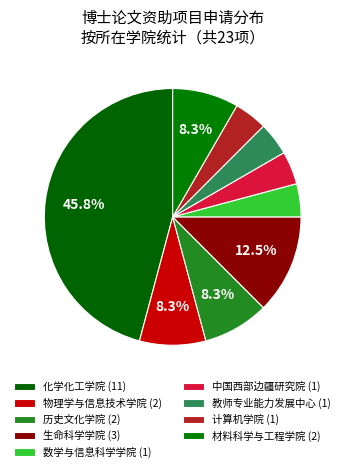

How many segments does this pie chart have?

9